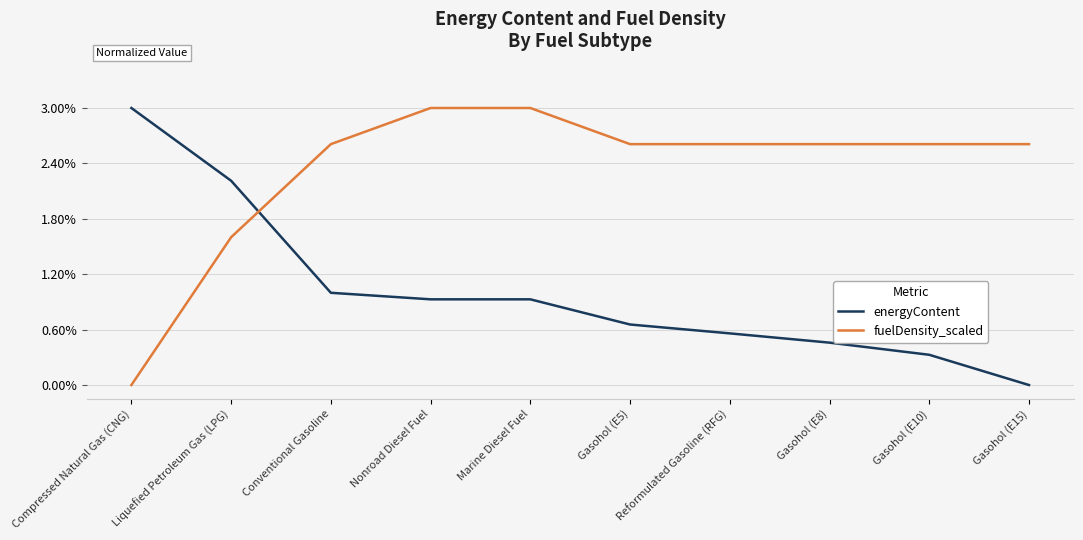

What are all the series names shown in the legend?

energyContent, fuelDensity_scaled